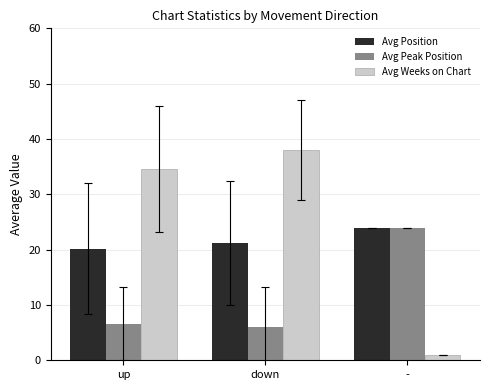

What is the spread (max minus min) of values at up?

28.0